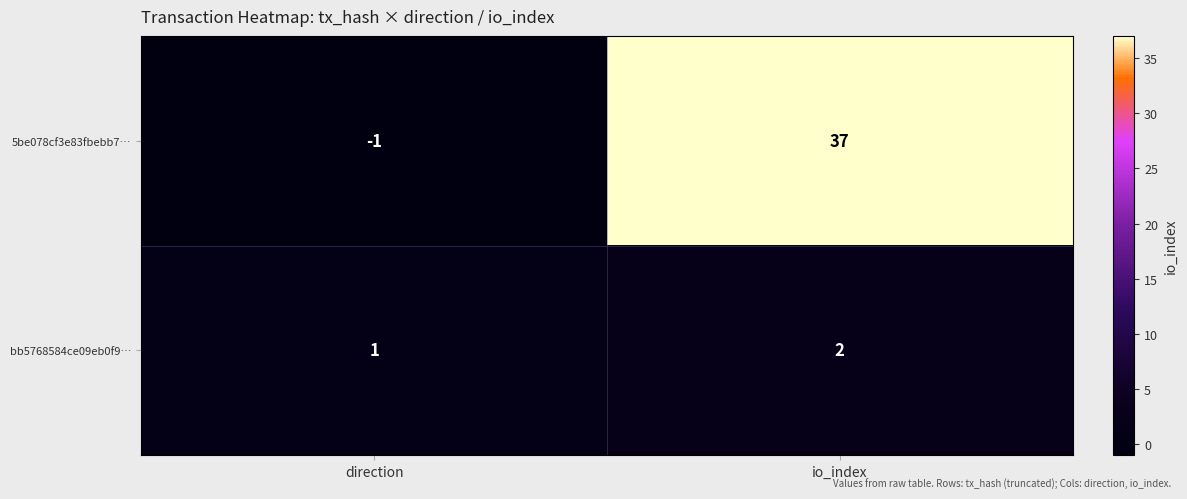

Count the number of data series in this chart.

2